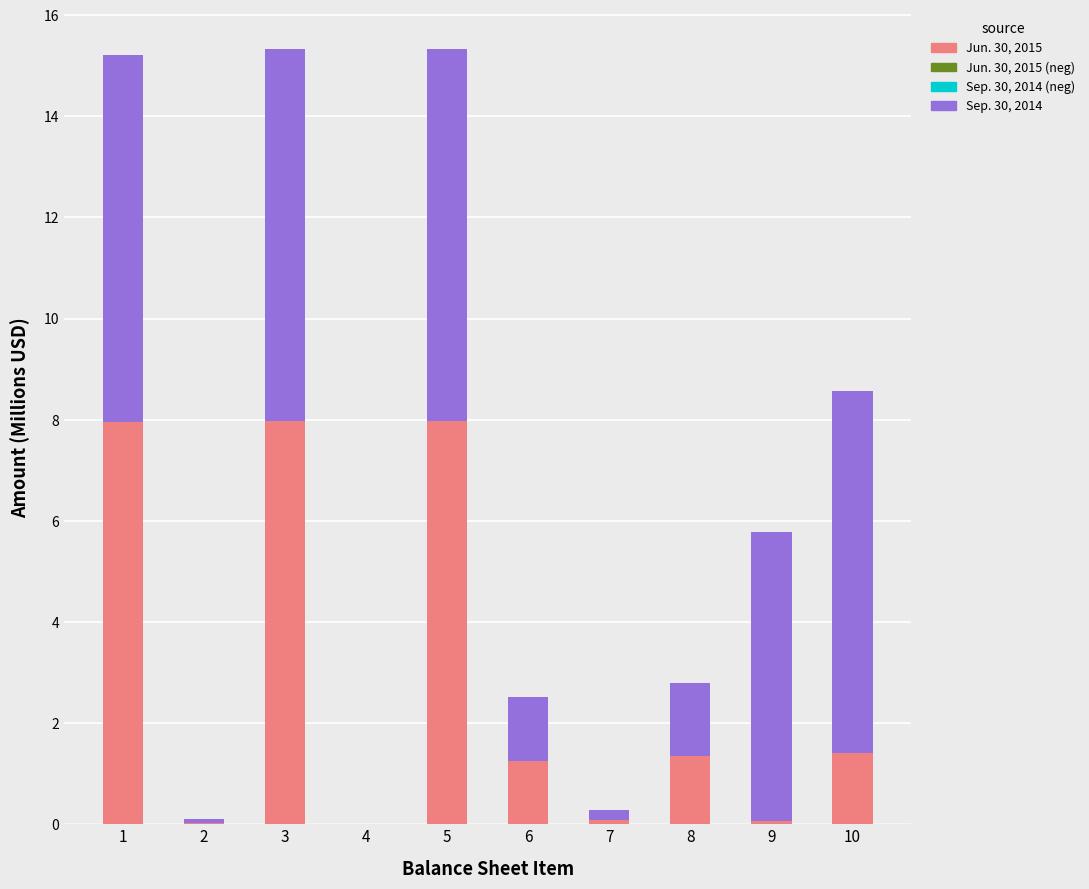

What is the total value across all series at 8?

2.8